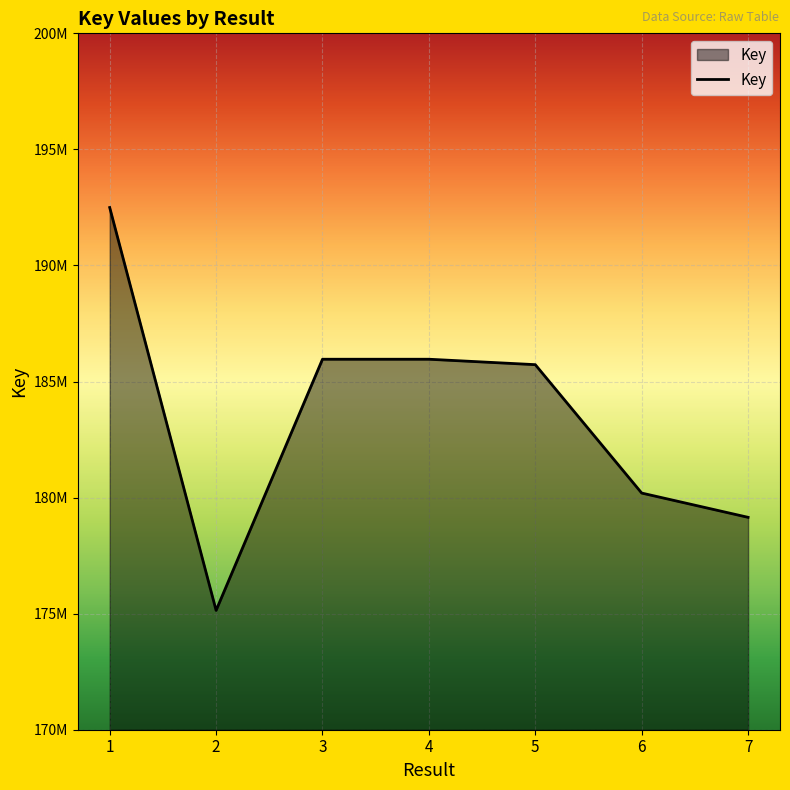

Does the chart have visible grid lines?

Yes